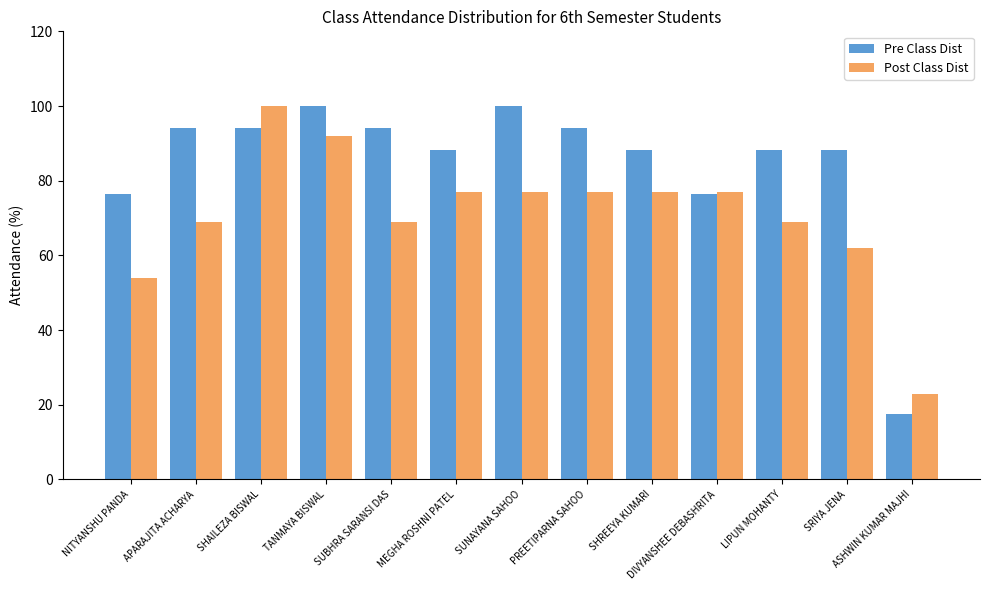

How many categories are shown in the chart?

13